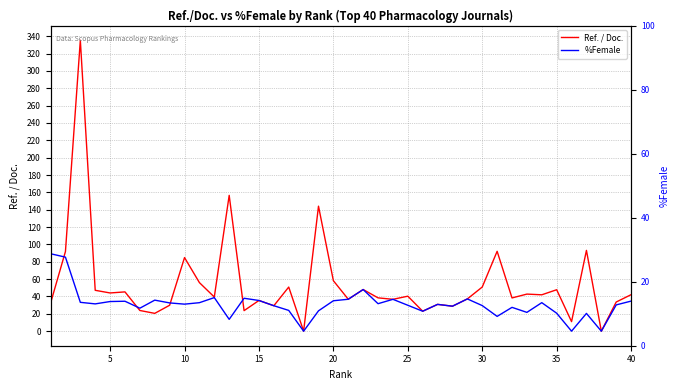

True or false: %Female and Ref. / Doc. intersect in this chart.

True